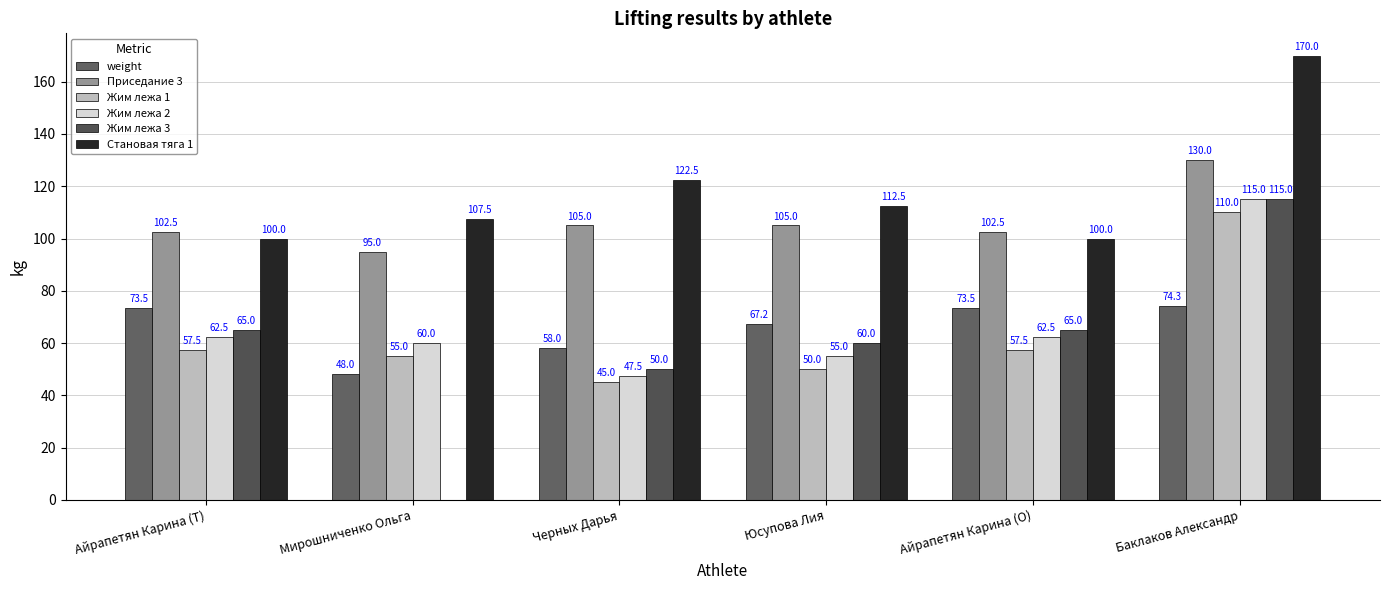

What is the sum of all Становая тяга 1 values?

712.5